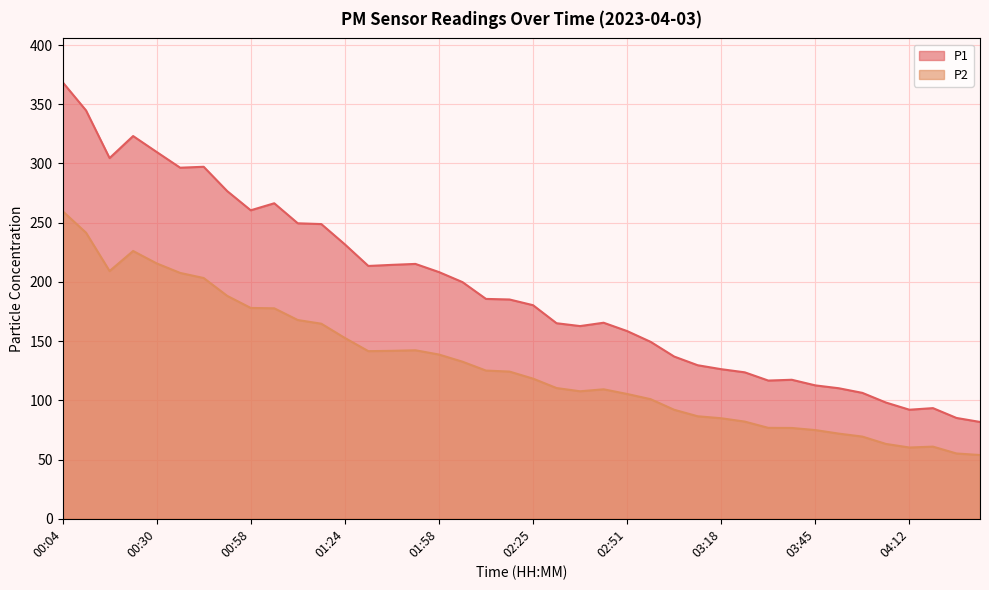

Between 04:25 and 04:12, which is larger?

04:12